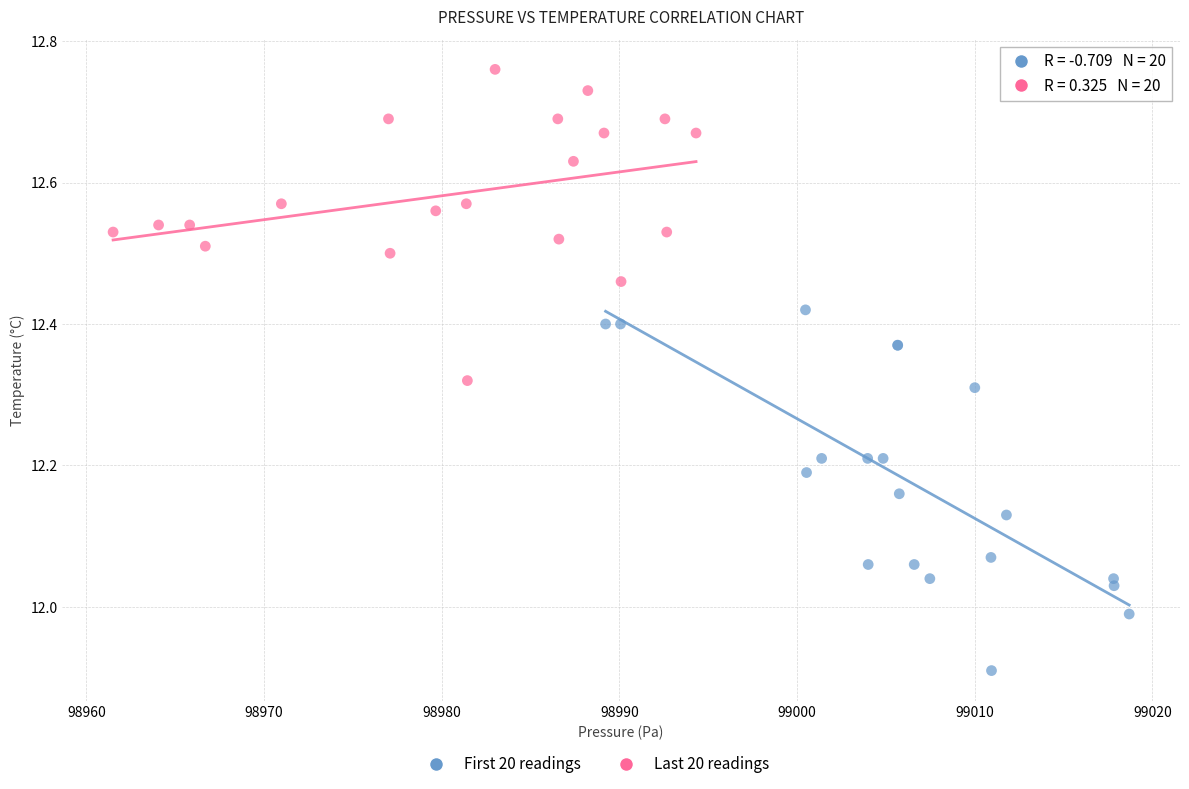

Which series reaches the maximum Y coordinate?

Last 20 readings